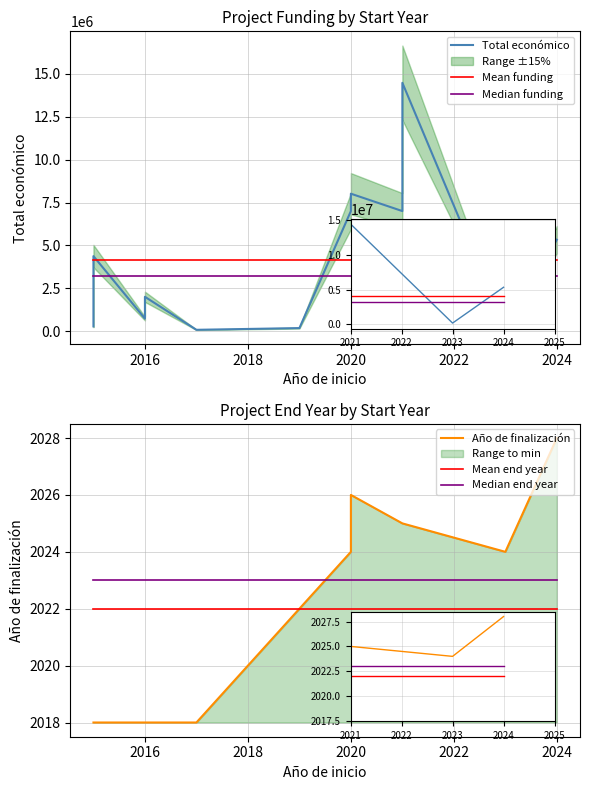

The value of Mean funding at 2014 is 955138.7. True or false?

False